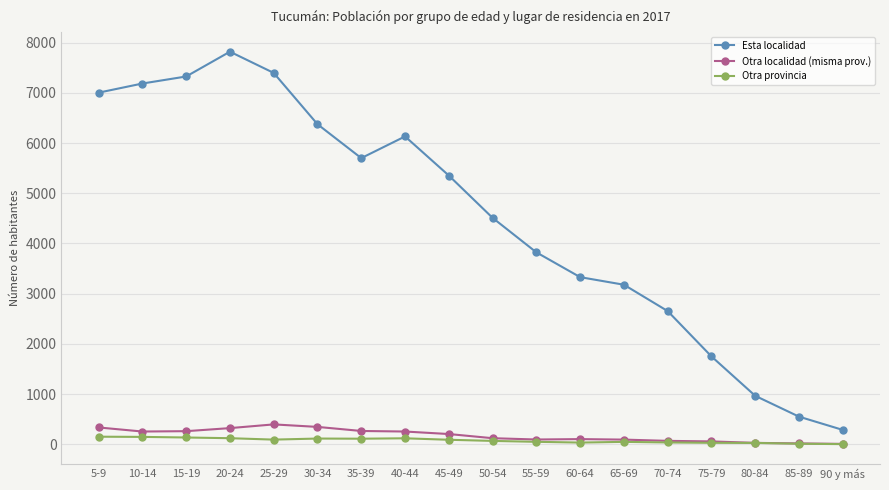

What is the average value of the Otra provincia series?

76